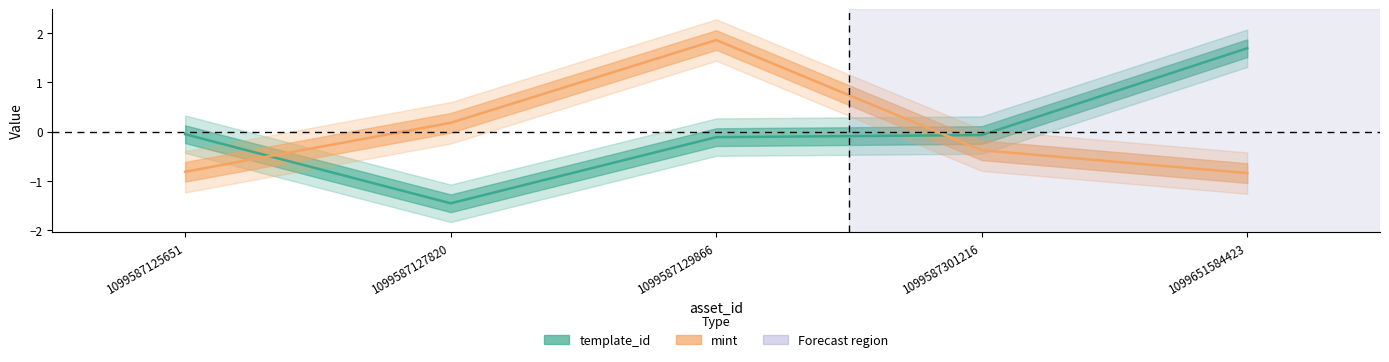

Rank the series by their maximum value, from lowest to highest.

template_id, mint